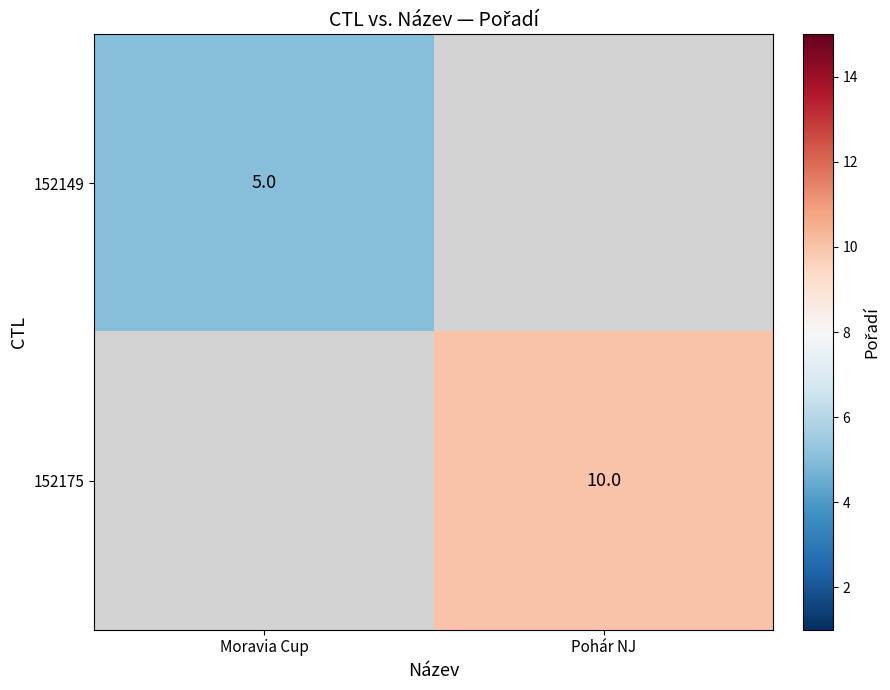

At how many categories does at least one series exceed 5?

1